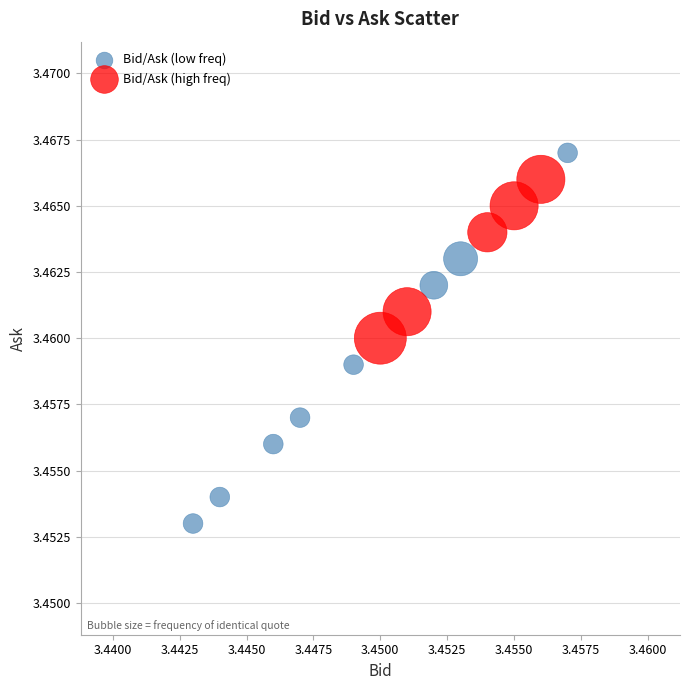

Which series reaches the maximum Y coordinate?

Bid/Ask (low freq)